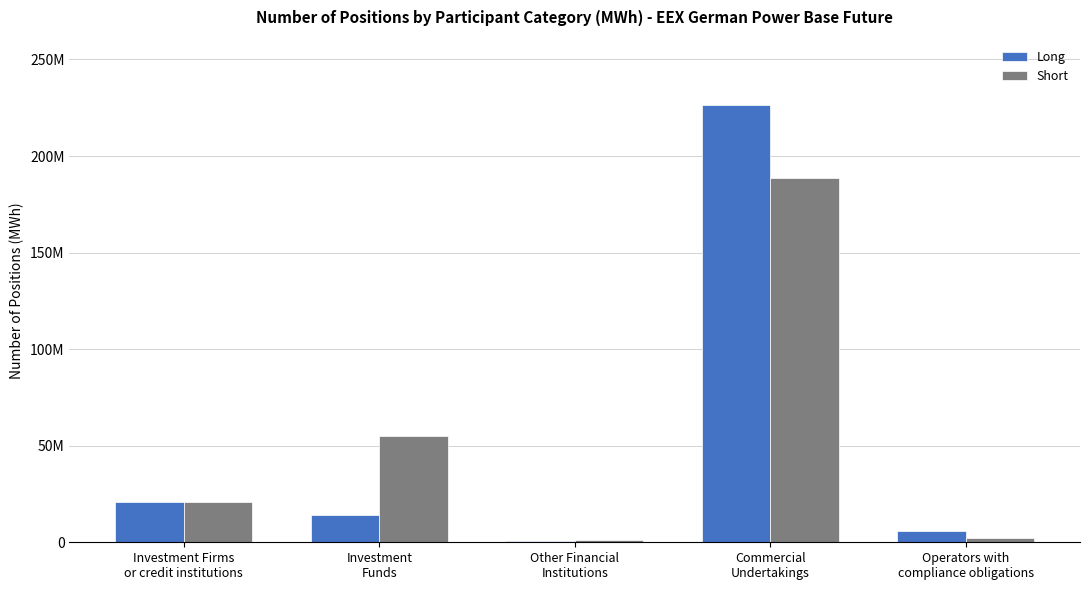

At Commercial
Undertakings, list the series in order from largest to smallest.

Long, Short